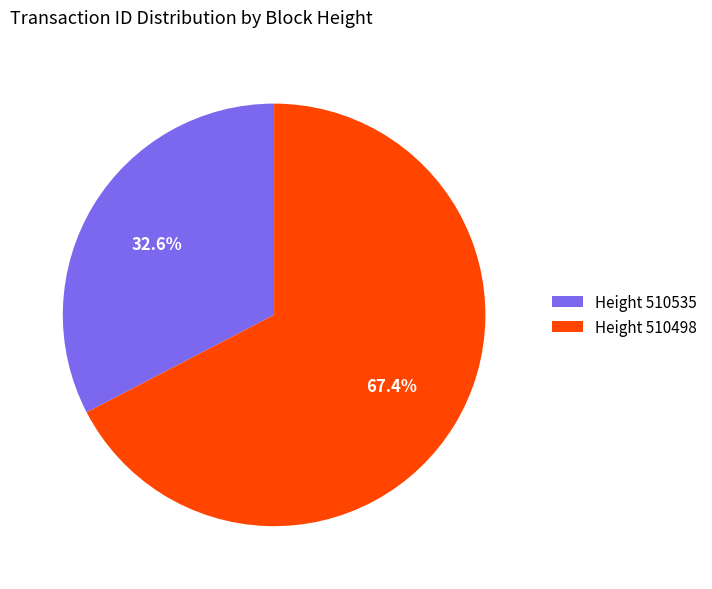

Is Height 510535 the majority of the pie?

No